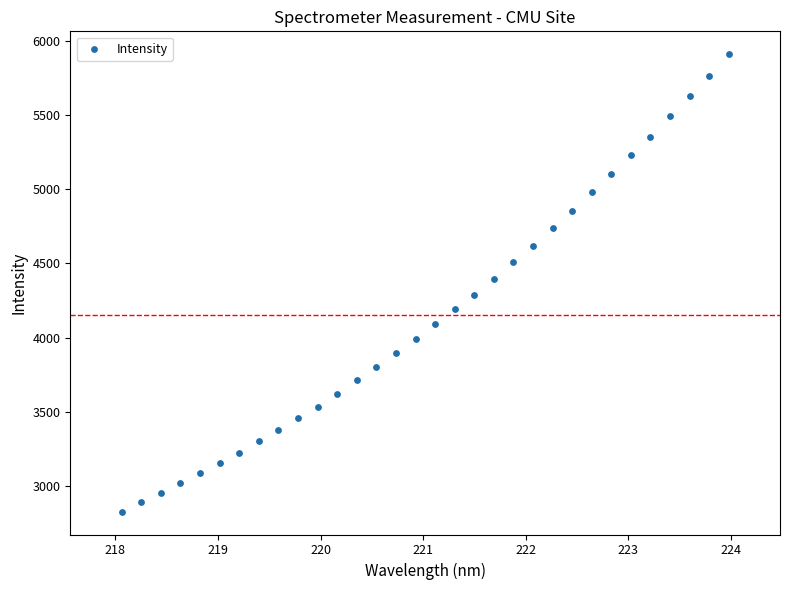

What is the range of X values (max minus min)?

5.9